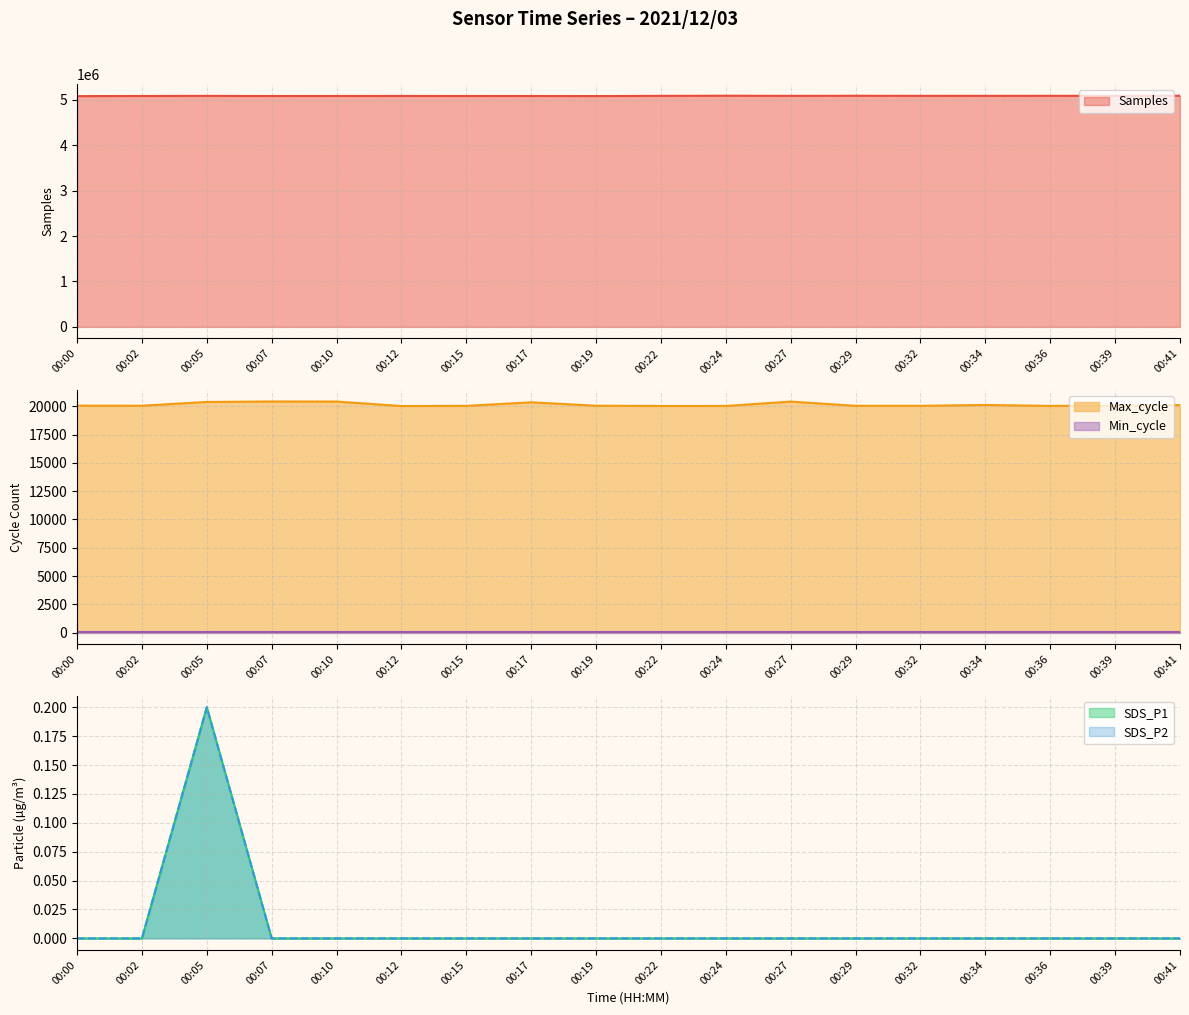

The SDS_P2 series shows 0.0 at 00:12. True or false?

True